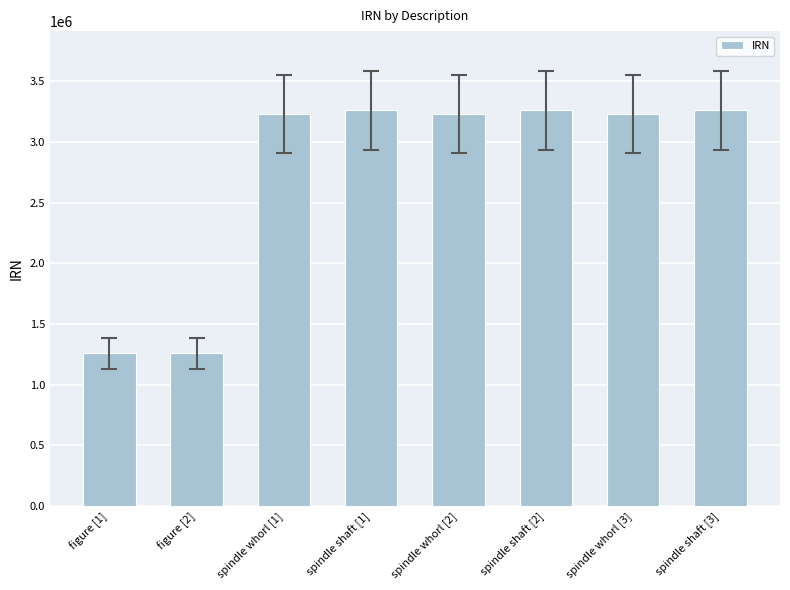

What is the change in value from figure [1] to spindle whorl [2]?

+1970076